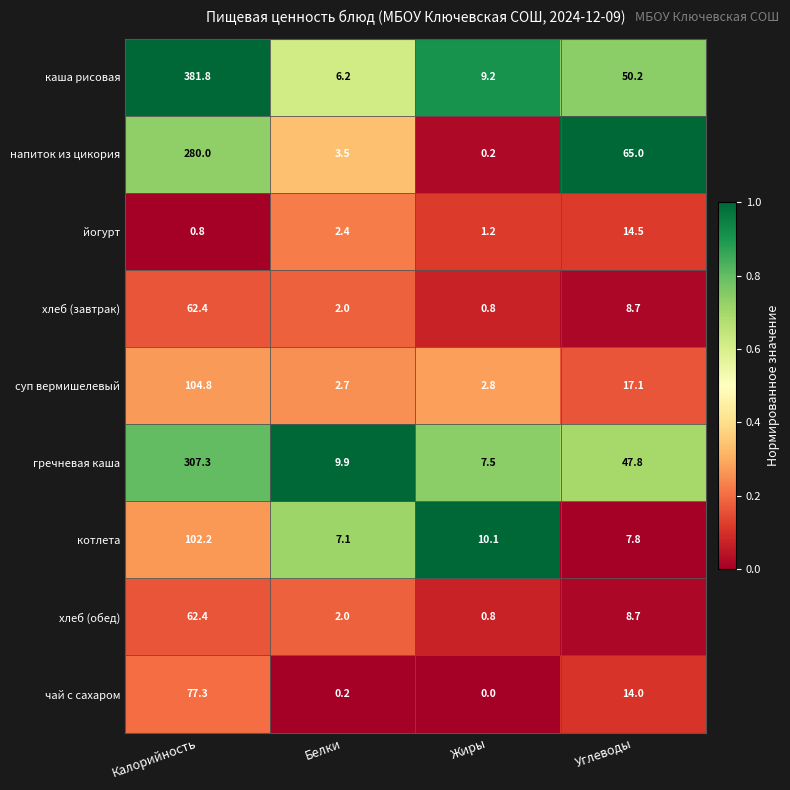

What is the sum of the каша рисовая values at Белки and Жиры?

15.4